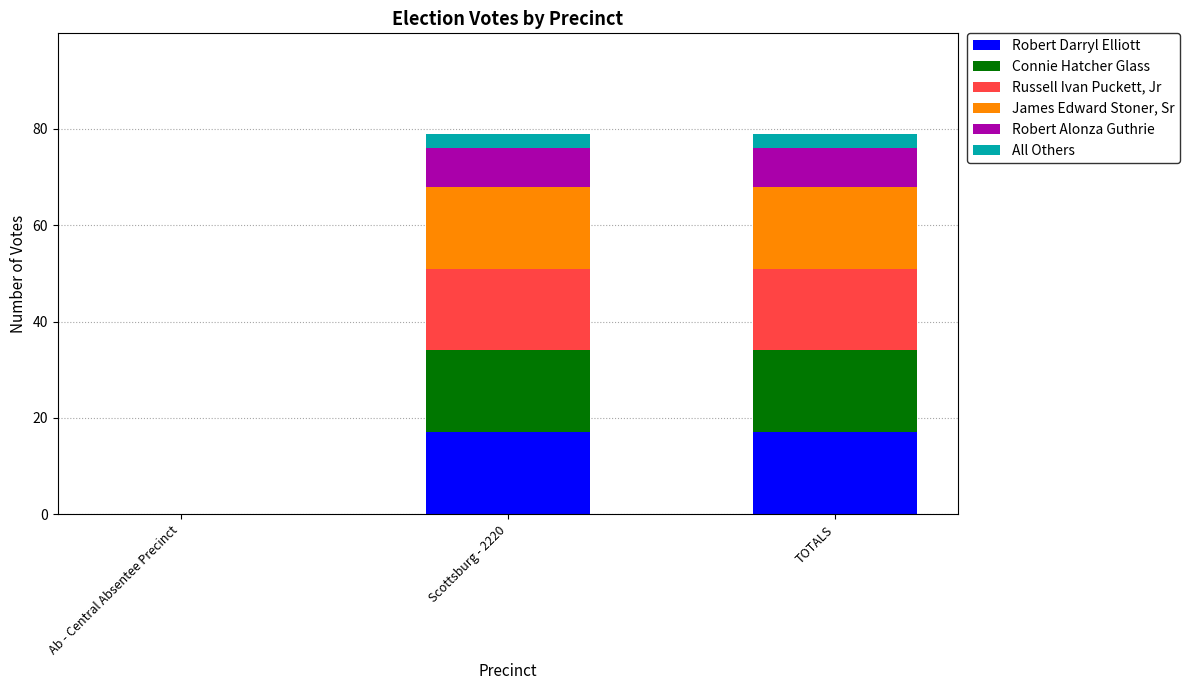

The value of Robert Darryl Elliott at TOTALS is 17. True or false?

True